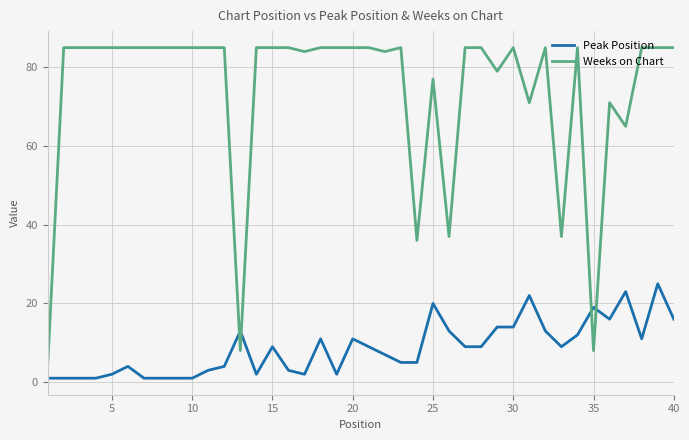

What is the highest value of the Weeks on Chart series?

85